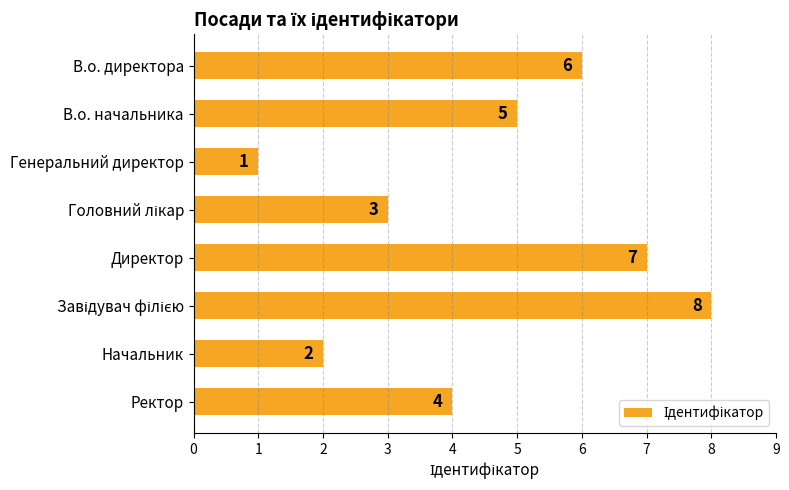

True or false: the data shows 4 at Ректор.

True